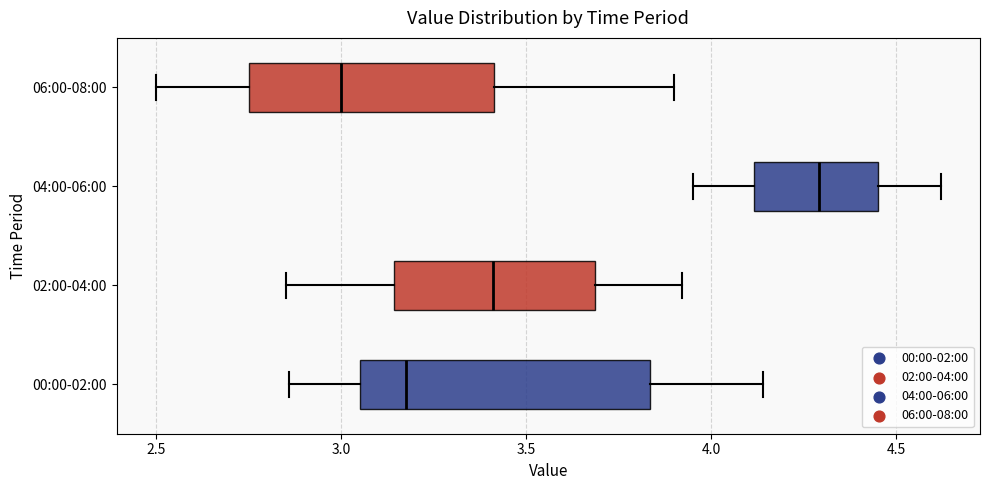

Reading bottom to top, read every box against the x-axis: the position of its median line, the range the box covers, and the ends of its whiskers. The values are not printed on the chart, so give them approximately, as read against the axis.

00:00-02:00: median 3.20, box 3.05 to 3.85, whiskers 2.85 to 4.15
02:00-04:00: median 3.40, box 3.15 to 3.70, whiskers 2.85 to 3.90
04:00-06:00: median 4.30, box 4.10 to 4.45, whiskers 3.95 to 4.60
06:00-08:00: median 3.00, box 2.75 to 3.40, whiskers 2.50 to 3.90